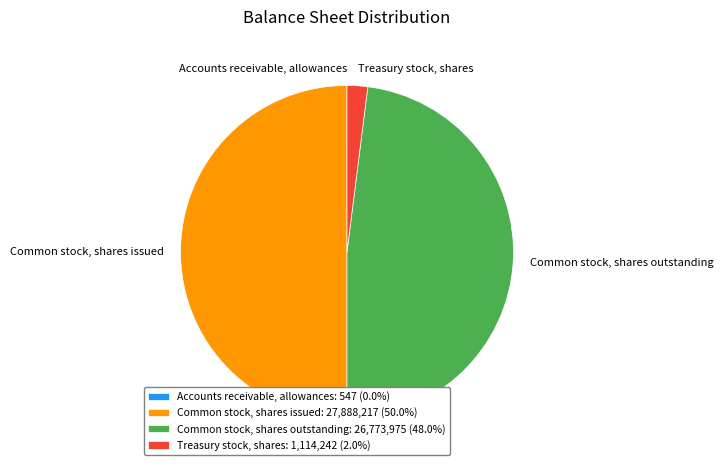

Does Treasury stock, shares: 1,114,242 (2.0%) account for over 50% of the chart?

No